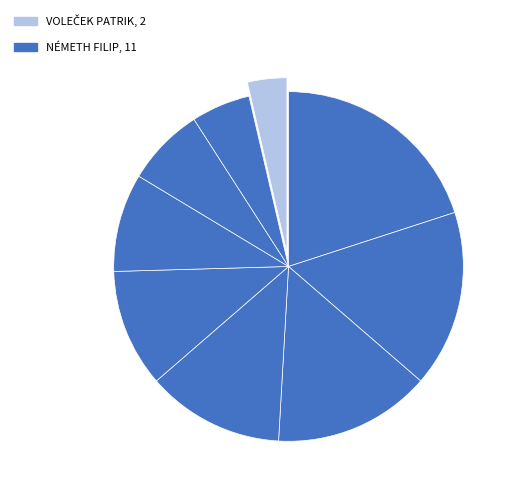

Count the number of slices in the pie.

9